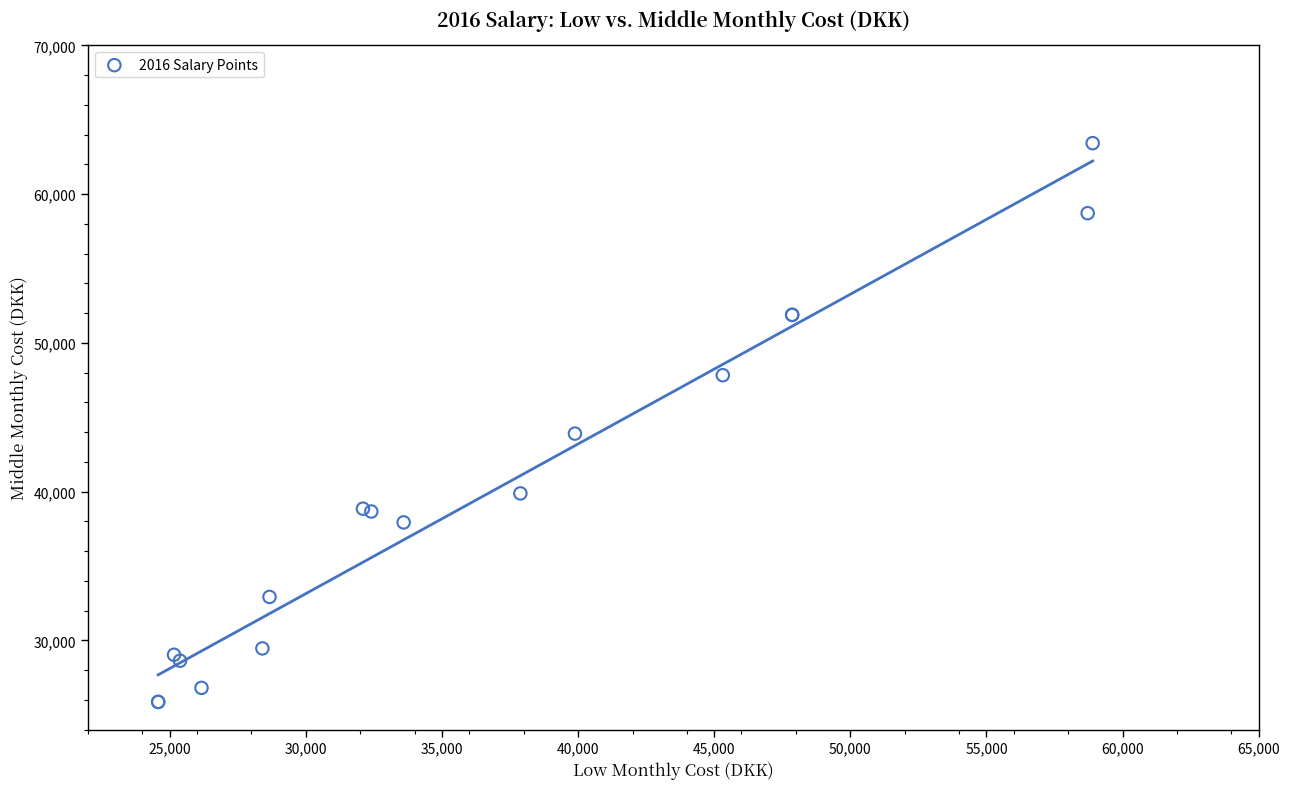

What Y value in the scatter plot is closest to 44648?

43905.2